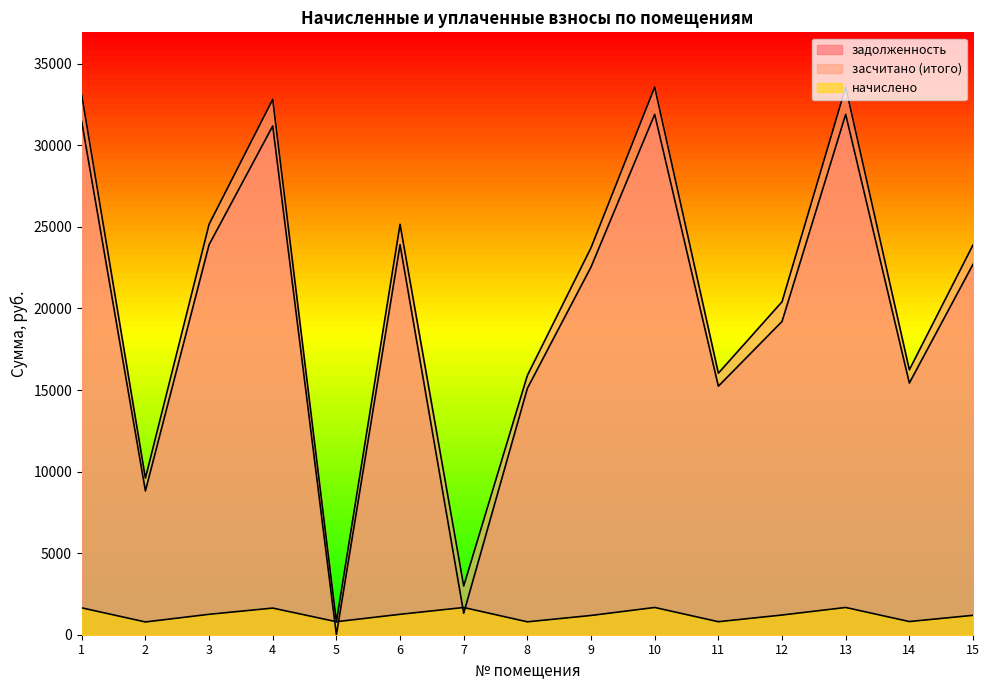

The value of начислено at 1 is 1646.6. True or false?

True